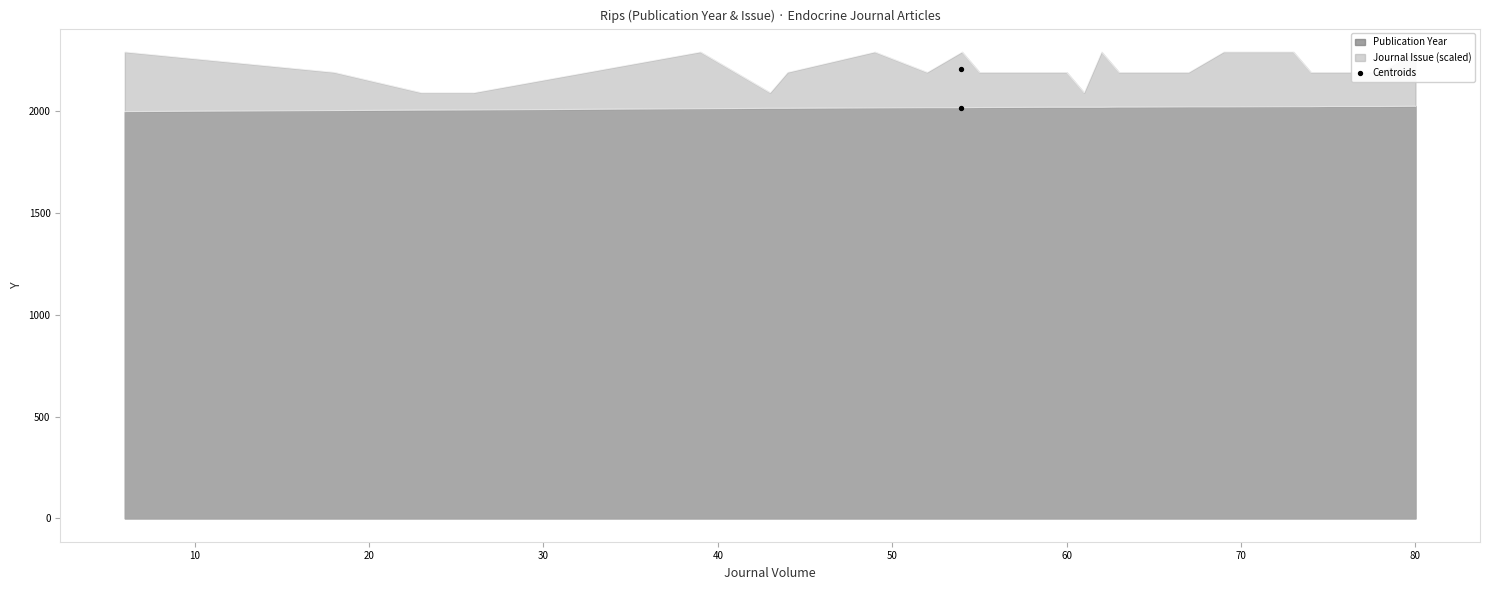

Which series has the largest total across all categories?

Journal Issue